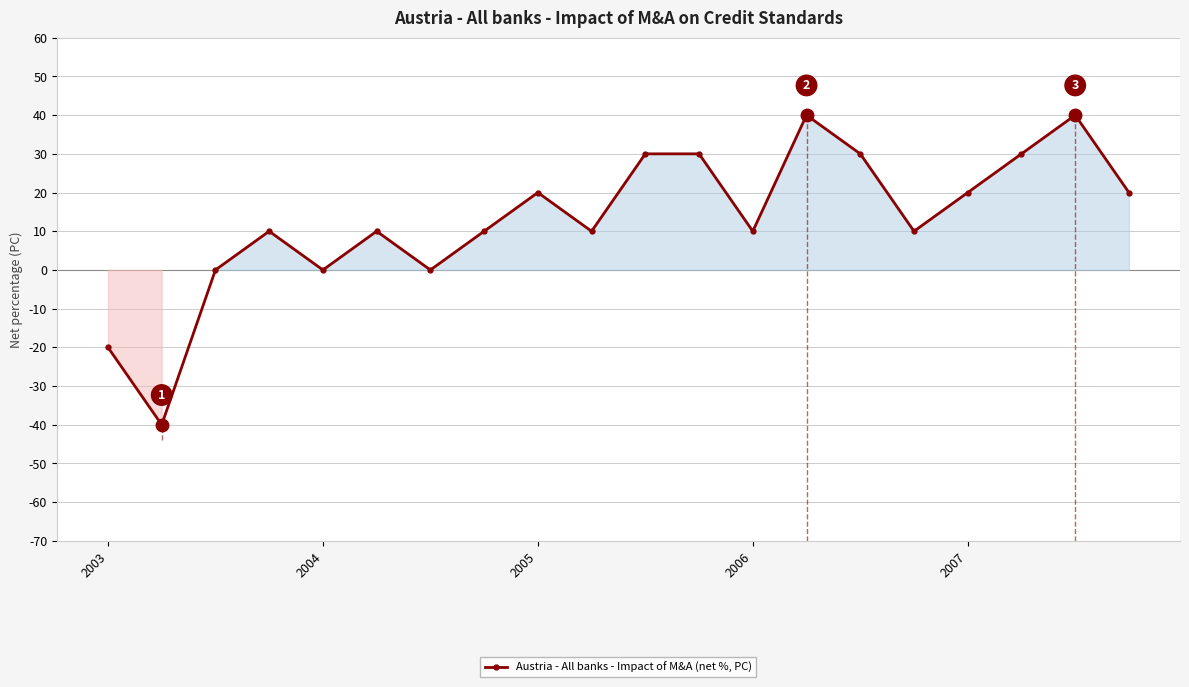

True or false: the data has more than 2 interior local peaks.

True